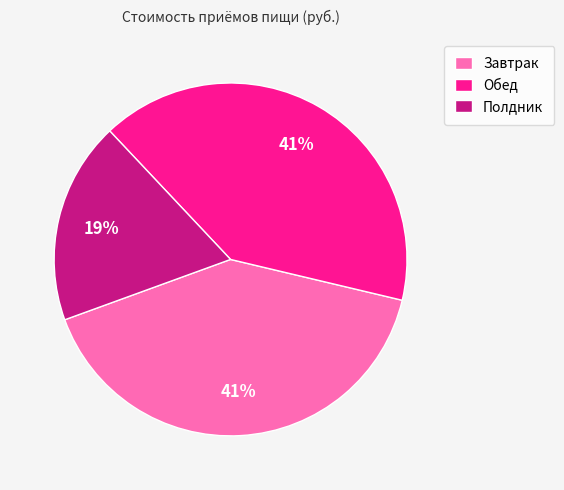

Approximately how many times larger is the value at Завтрак compared to Обед?

1.0